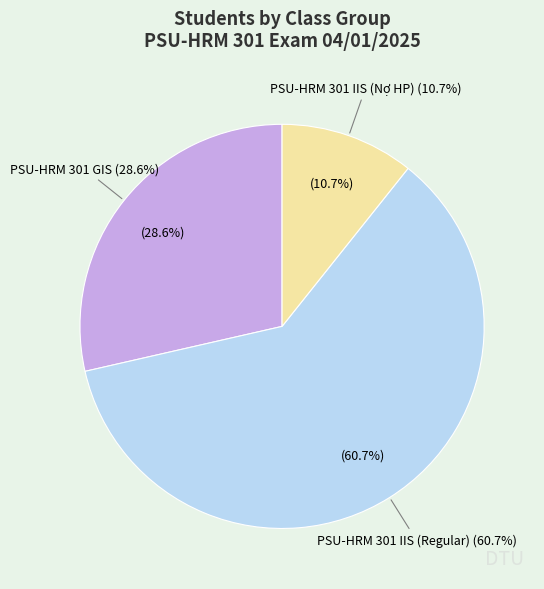

To the nearest percent, what percentage of the pie is Other?

11%